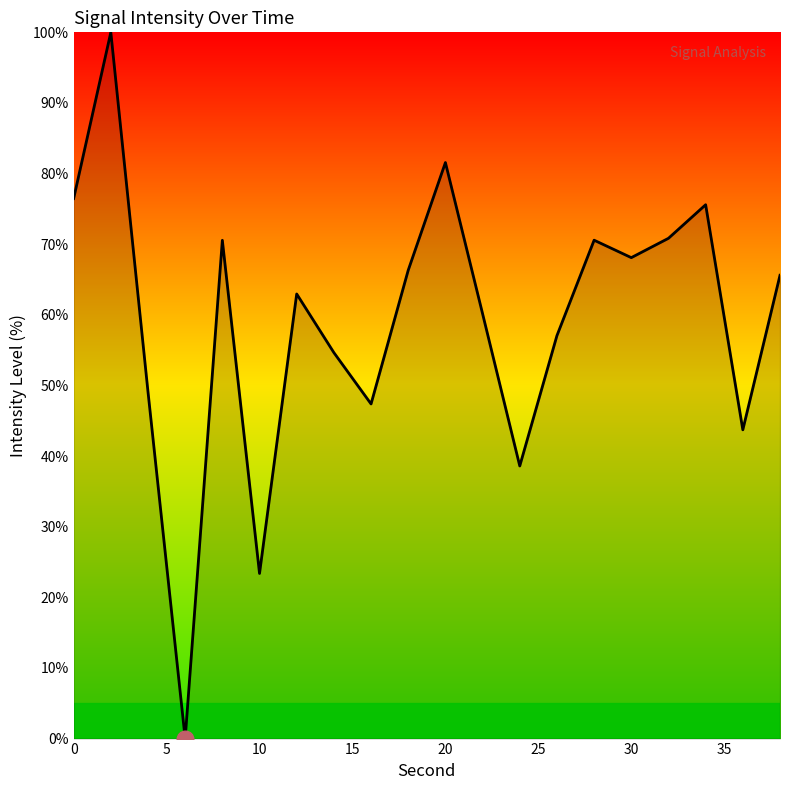

What is the maximum value shown in the chart?

100.0